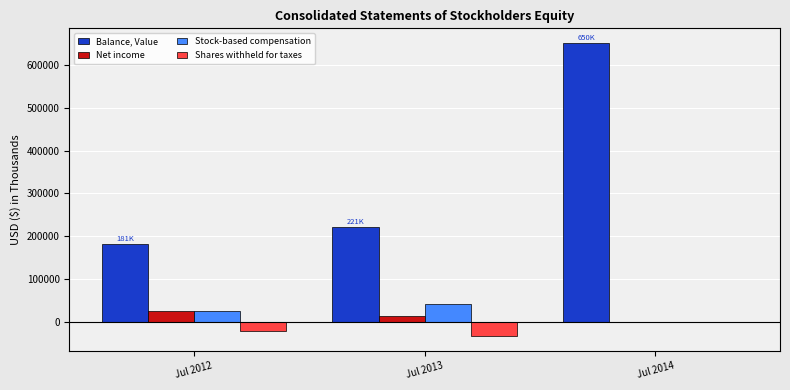

Is the value of Net income at Jul 2012 greater than the value of Balance, Value at Jul 2012?

No